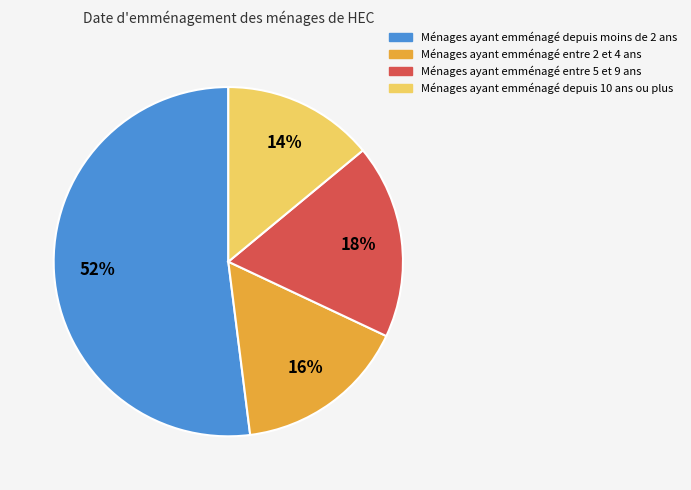

Is there any slice that represents more than half of the pie?

Yes